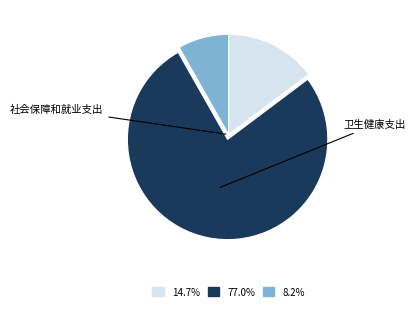

Rank the categories by value from highest to lowest.

卫生健康支出, 社会保障和就业支出, 住房保障支出